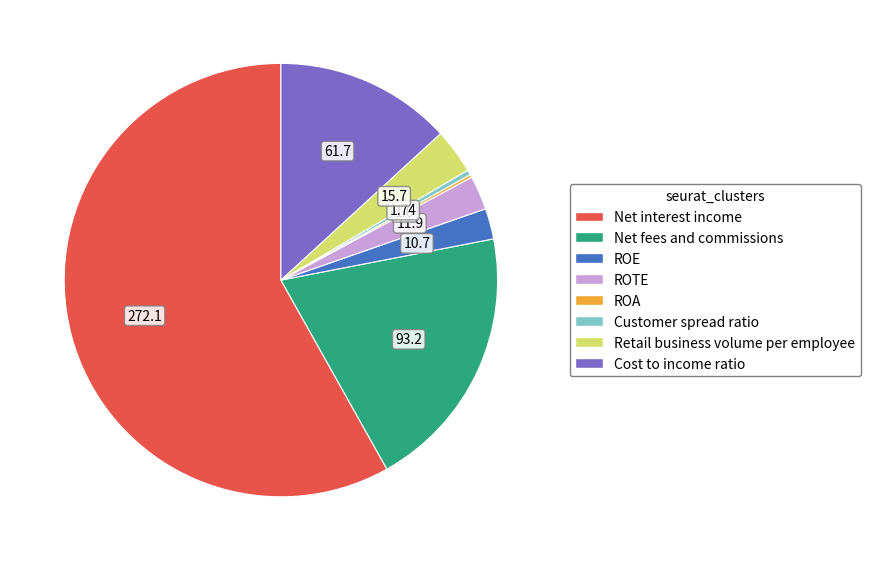

Is the sum of ROE and ROTE greater than half?

No